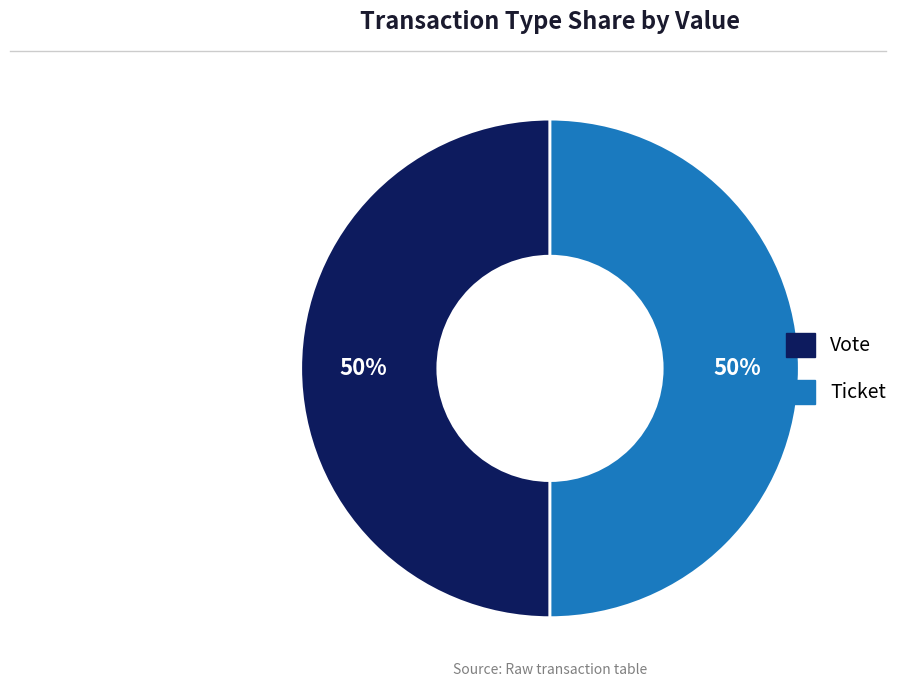

To the nearest percent, what is the difference between the Ticket and Vote slice percentages?

0%